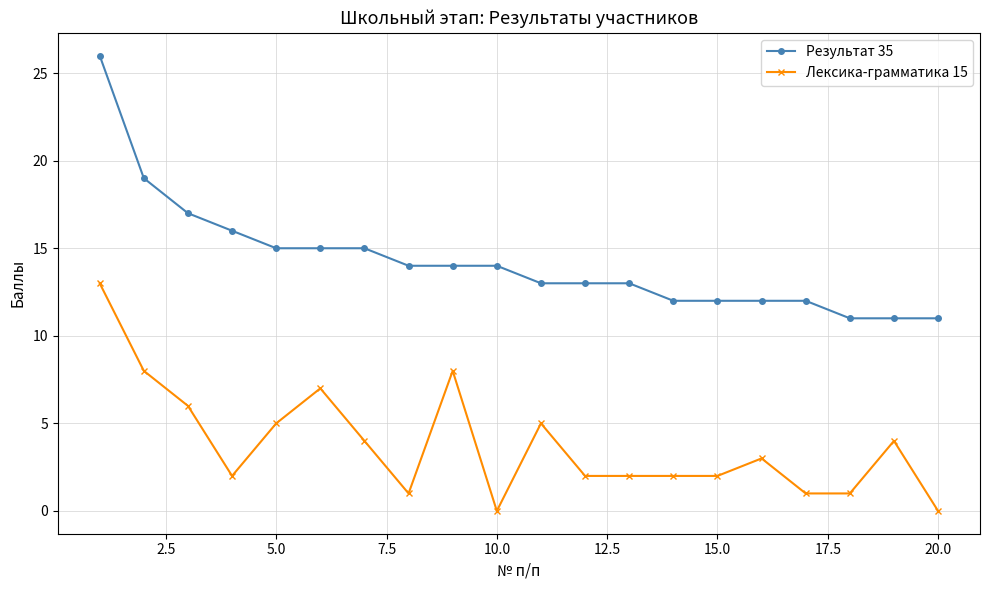

What is the maximum value shown in the chart?

26